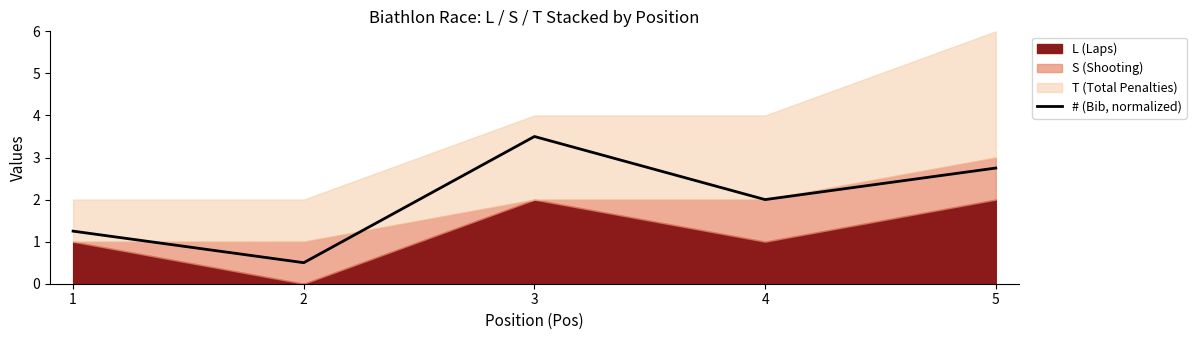

What is the difference between the maximum and minimum values?

3.0